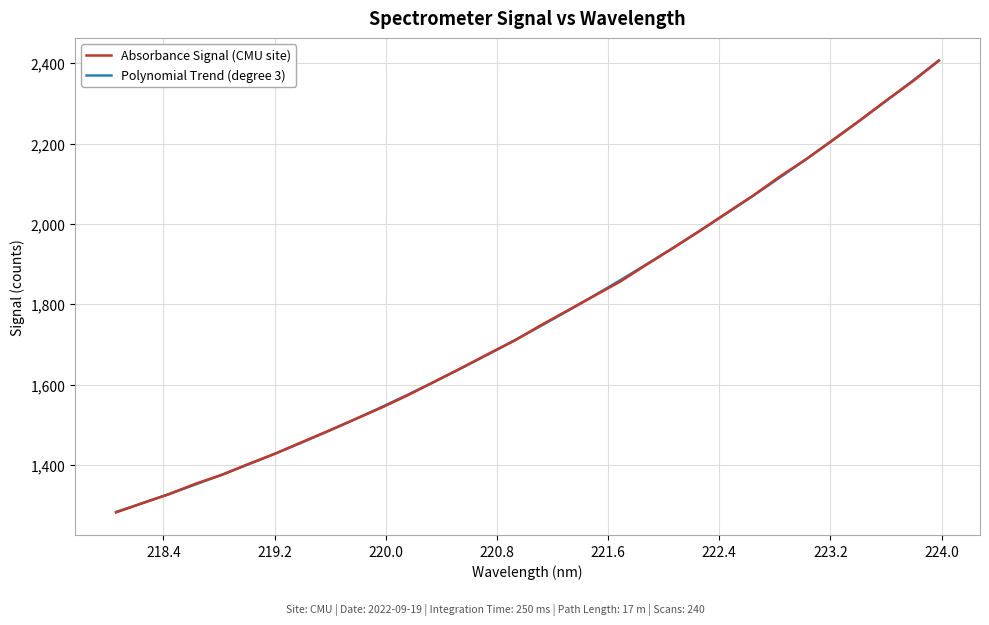

What is the maximum value shown in the chart?

2406.9